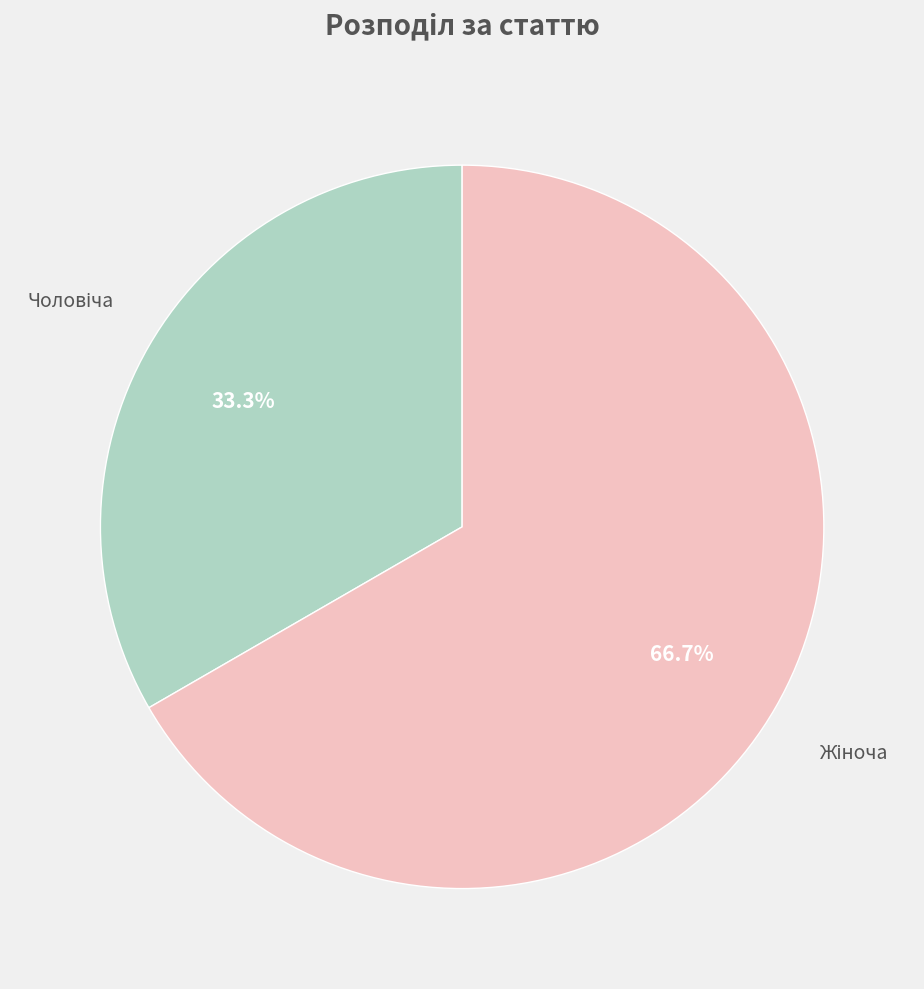

Is there a majority slice in this chart?

Yes